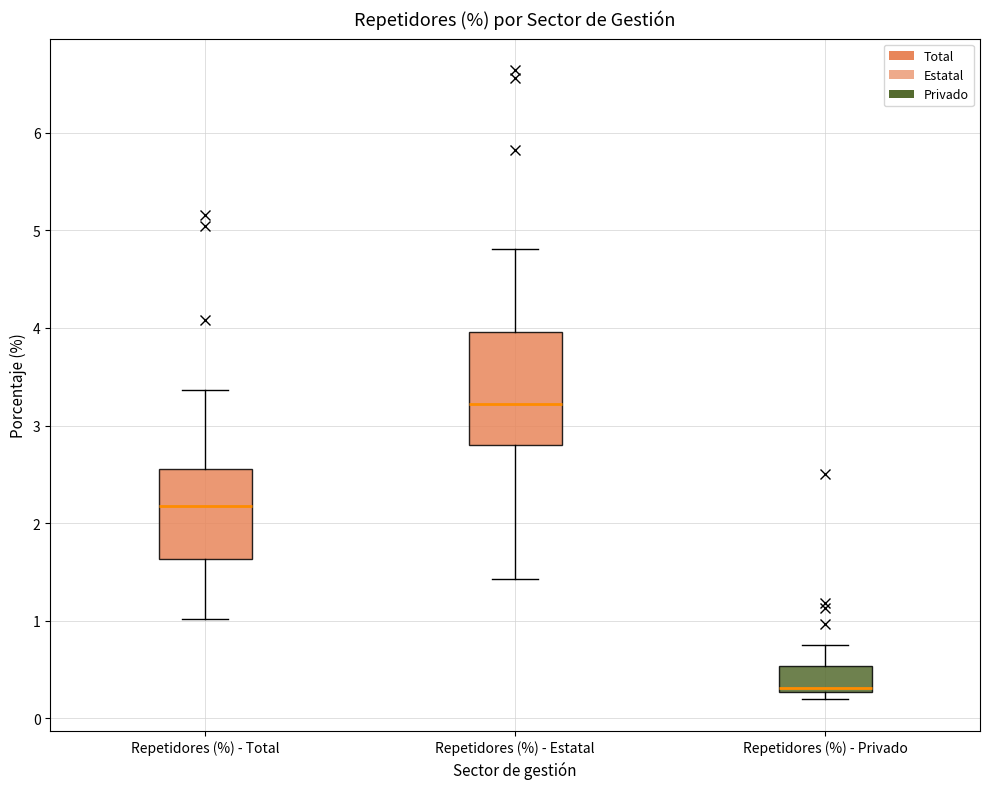

Where does the upper whisker of the box for Repetidores (%) - Total end on the y-axis? The values are not printed on the chart, so give them approximately, as read against the axis.

3.4